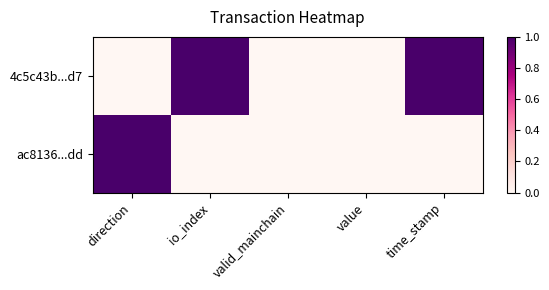

Reading right to left, transcribe all the data shown in this chart.

4c5c43b...d7: time_stamp=1	value=0	valid_mainchain=0	io_index=1	direction=0
ac8136...dd: time_stamp=0	value=0	valid_mainchain=0	io_index=0	direction=1